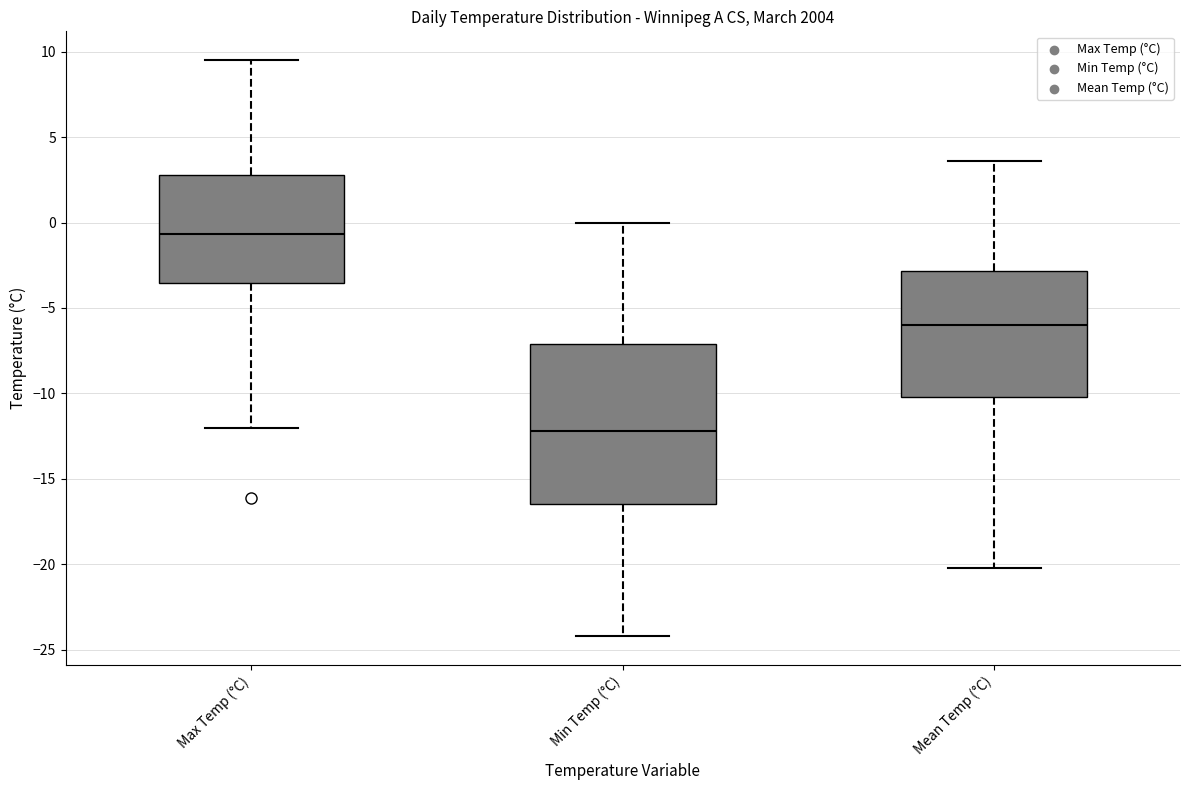

Comparing the boxes themselves (not the whiskers), which one is the tallest?

Min Temp (°C)